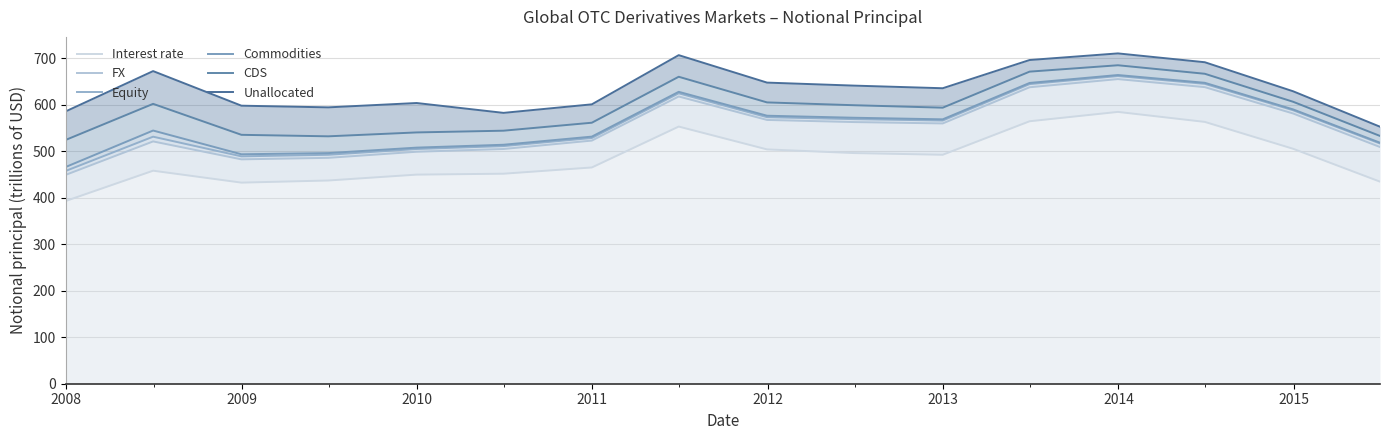

What is the value of the CDS point at the 3rd from the left?

535.5